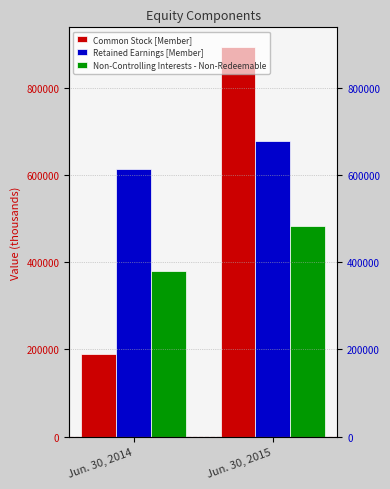

How many series are shown in this chart?

3